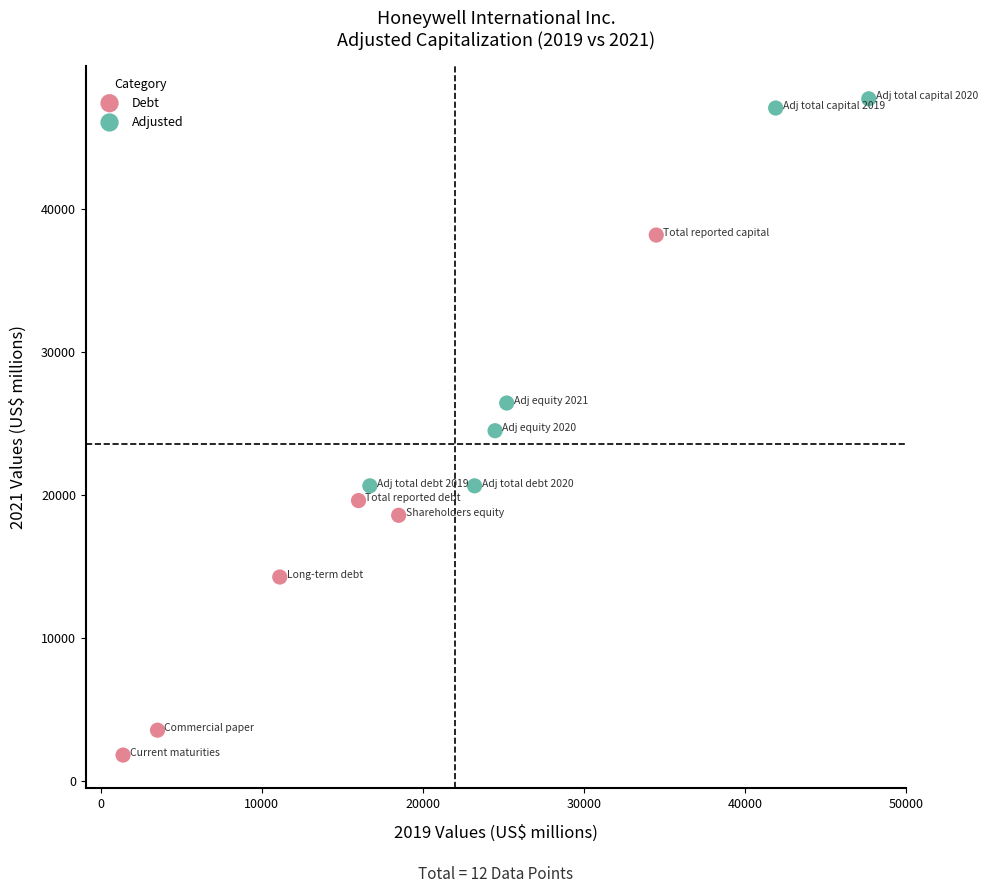

Which series has the widest spread of Y values?

Debt